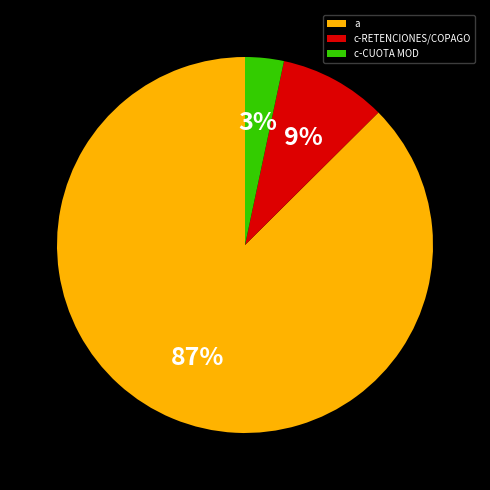

Count the number of slices in the pie.

3